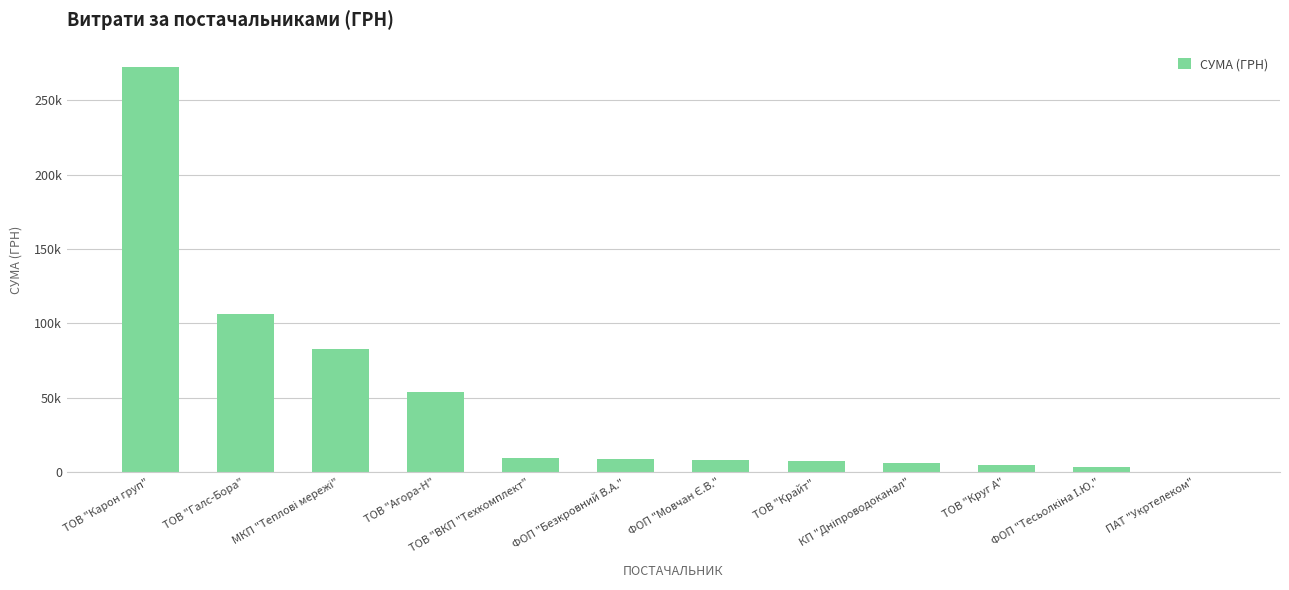

What is the sum of the values at КП "Дніпроводоканал" and ФОП "Мовчан Є.В."?

13998.8